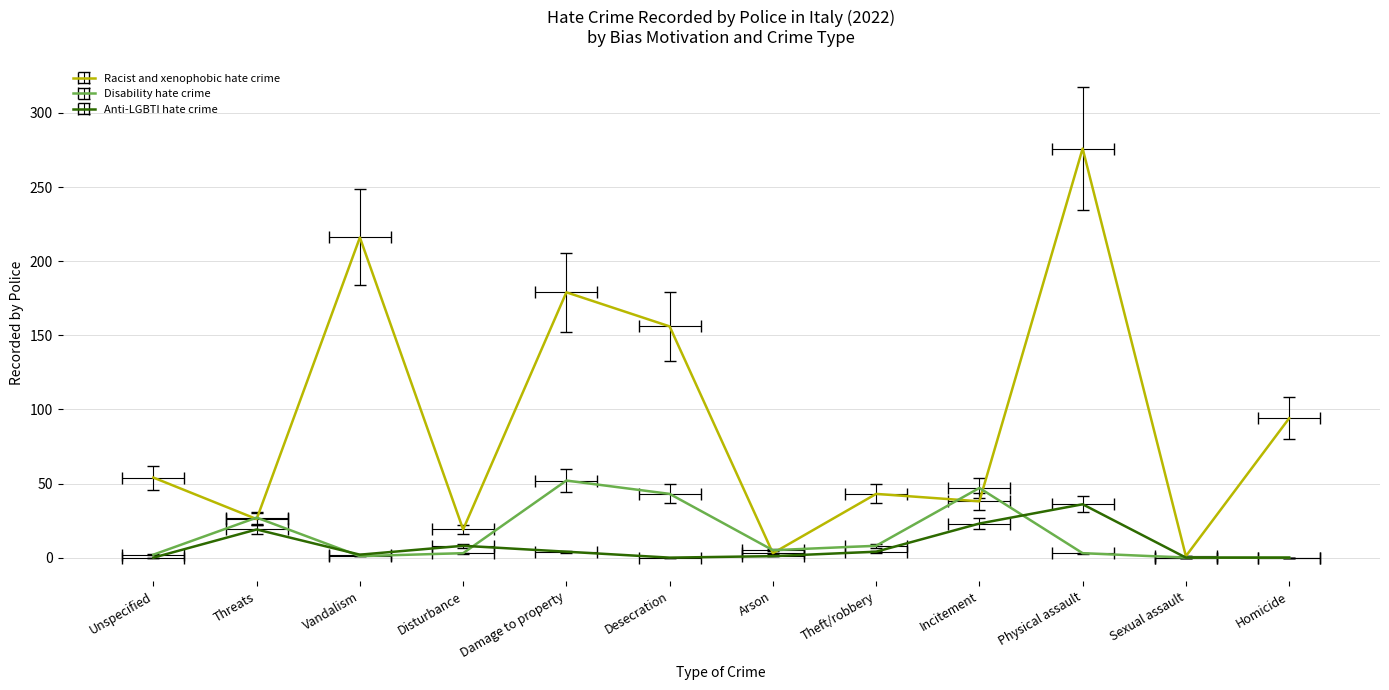

Where is the first local minimum for Racist and xenophobic hate crime?

Threats